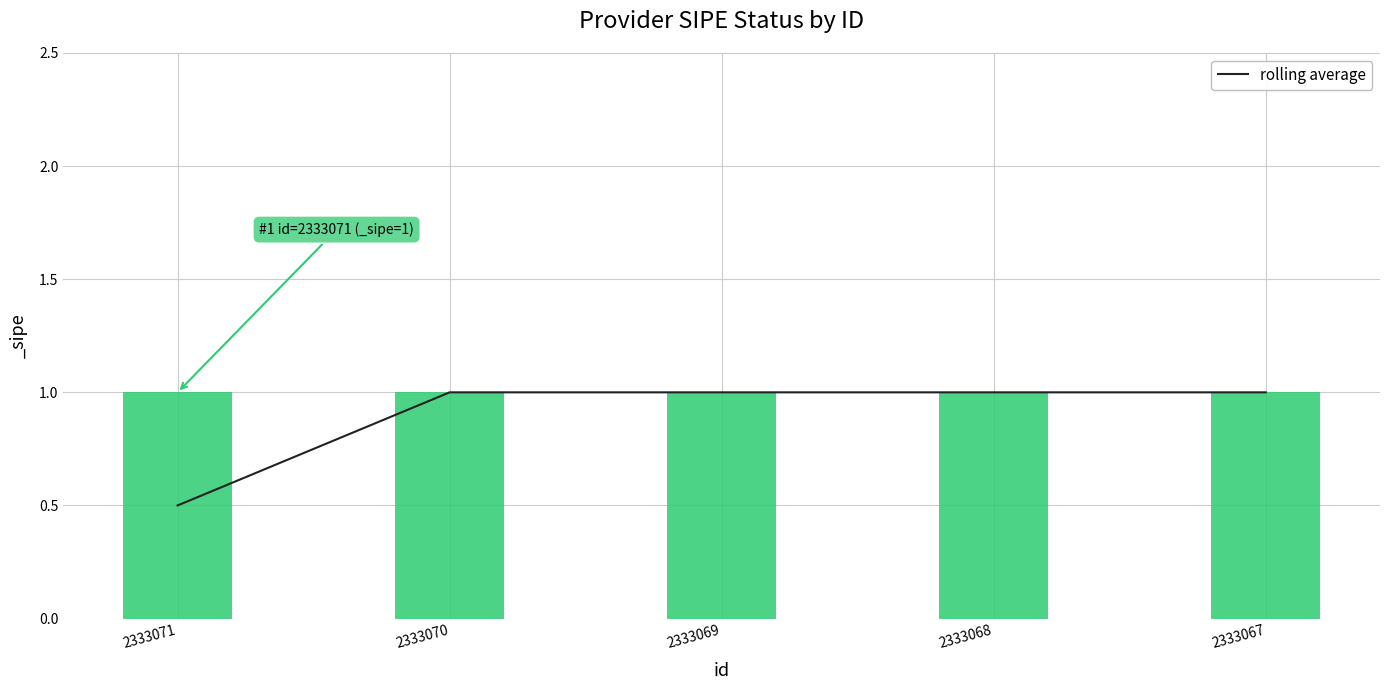

Rank the categories by value from lowest to highest.

2333071, 2333070, 2333069, 2333068, 2333067